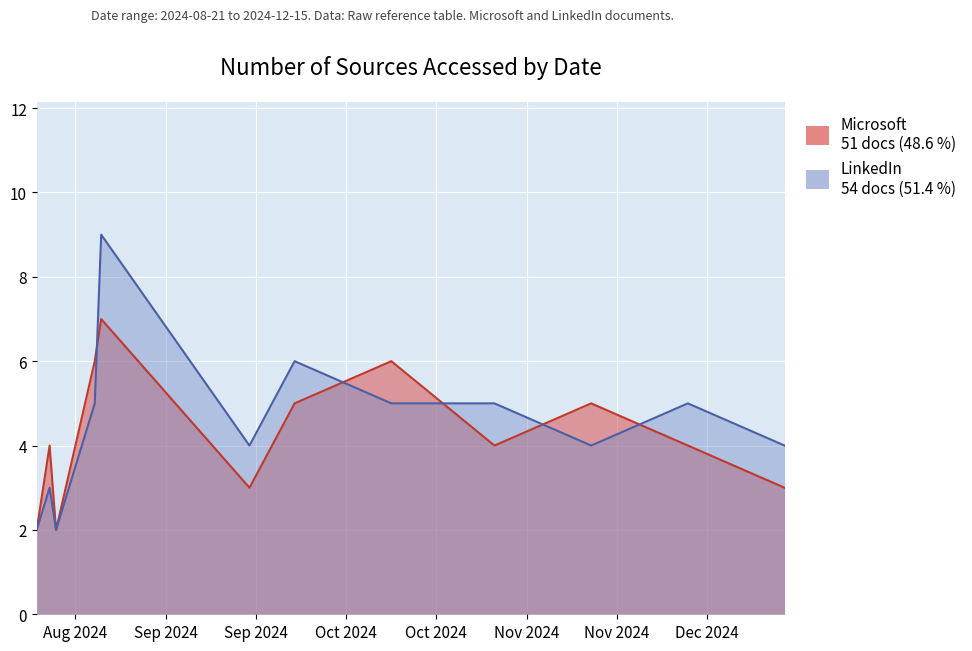

Between 2024-11-30 and 2024-12-15, which series saw the biggest shift?

Microsoft